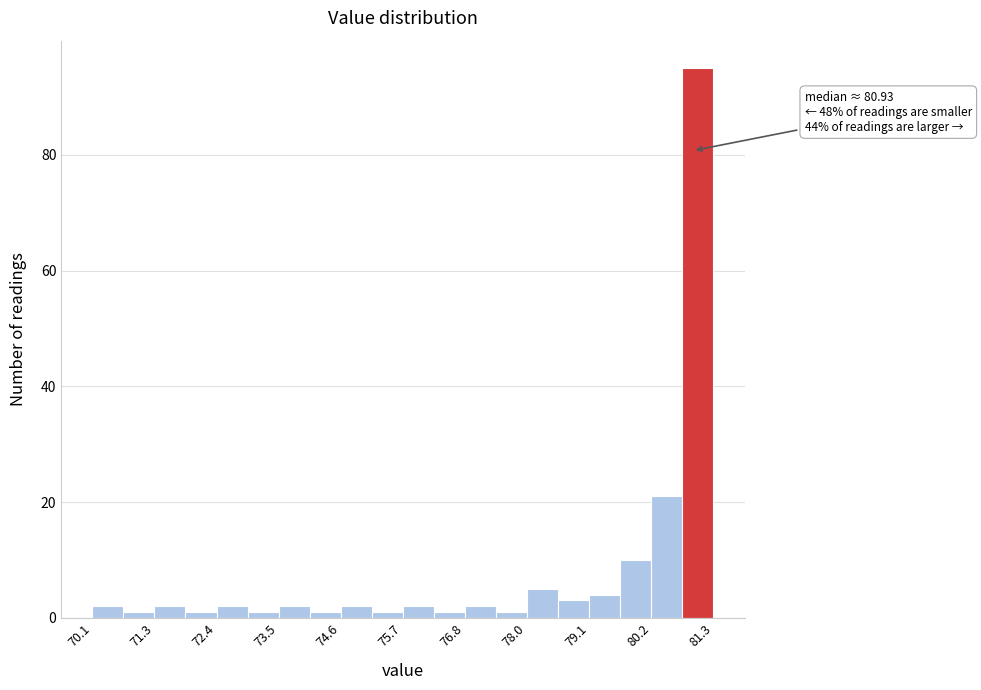

Around what value on the x-axis is the tallest bar? Give the approximate position of its centre, as read against the axis.

81.0